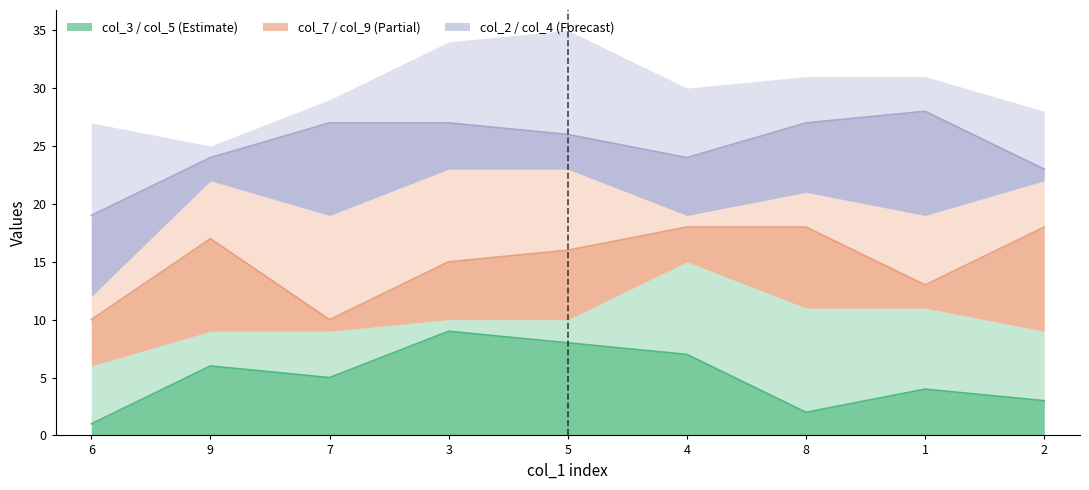

What is the label of the 5th point from the left?

5